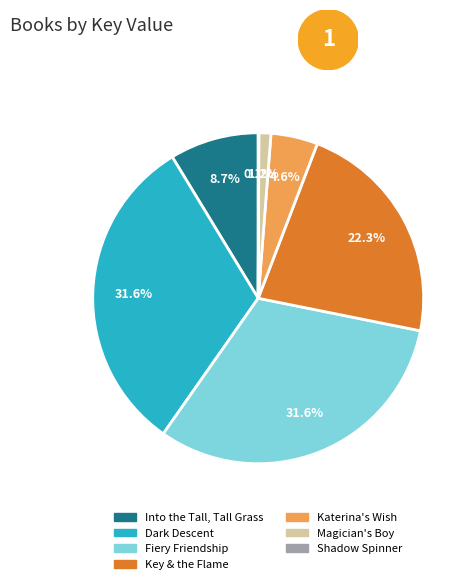

Does any single category account for the majority?

No